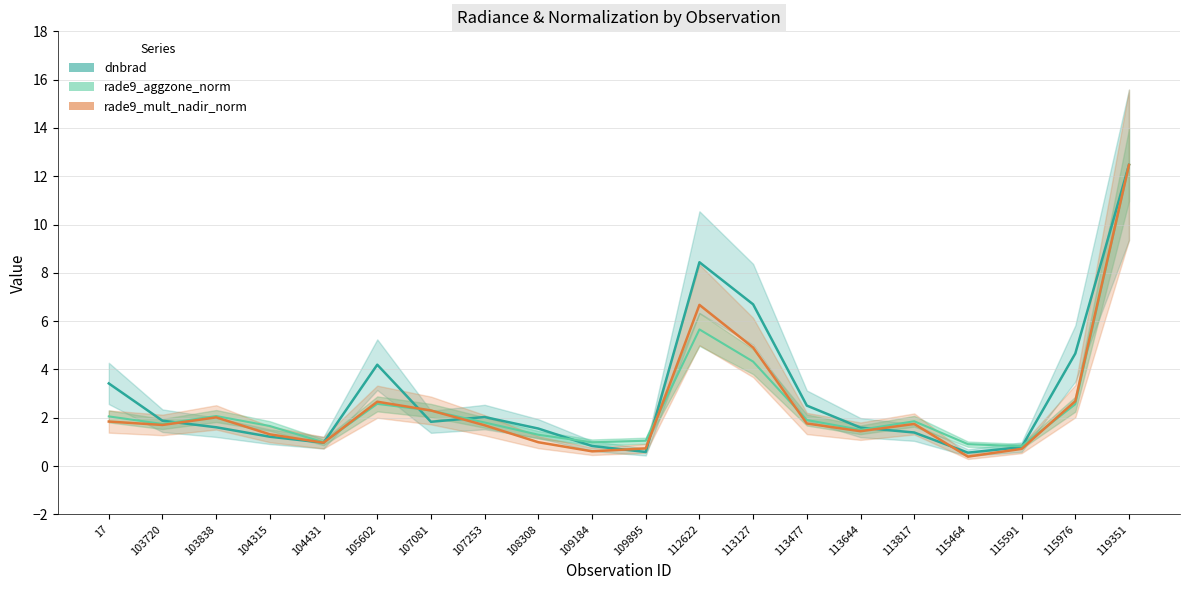

How many intersections are there between rade9_mult_nadir_norm and rade9_aggzone_norm?

5